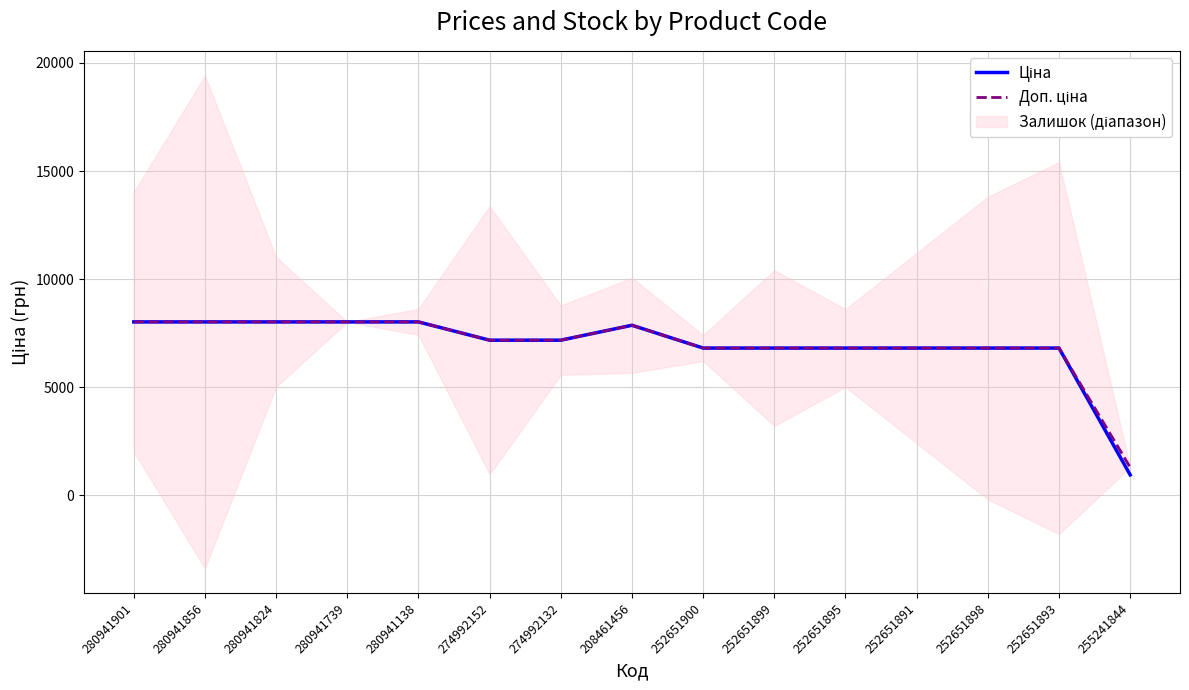

Which series has the widest spread of values?

Ціна